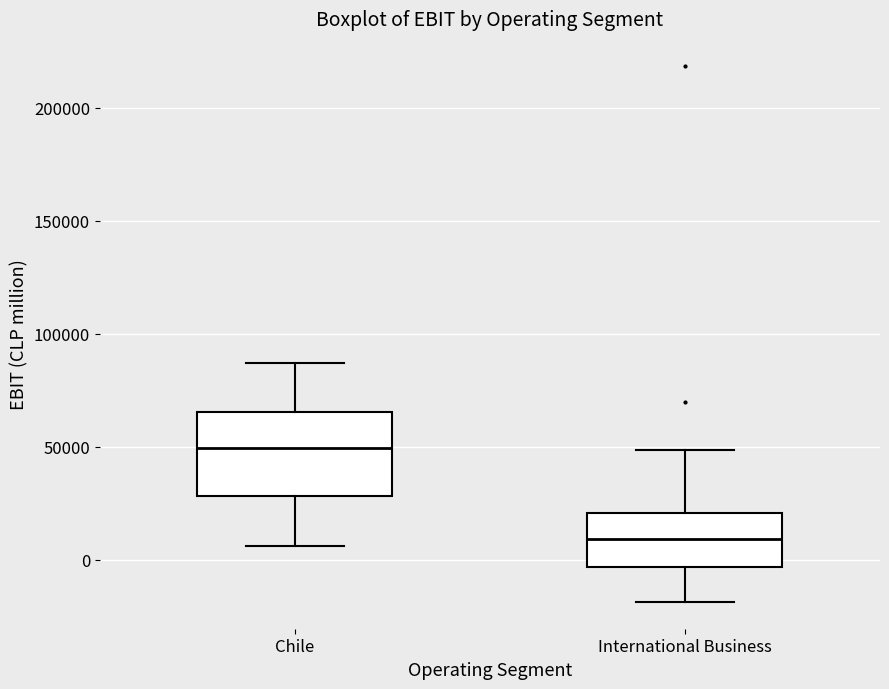

Which box's median line is the highest?

Chile